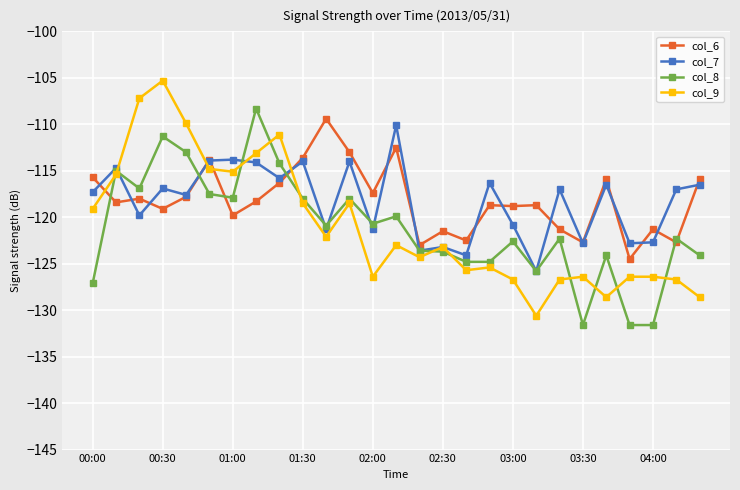

What is the minimum value for col_9?

-130.6